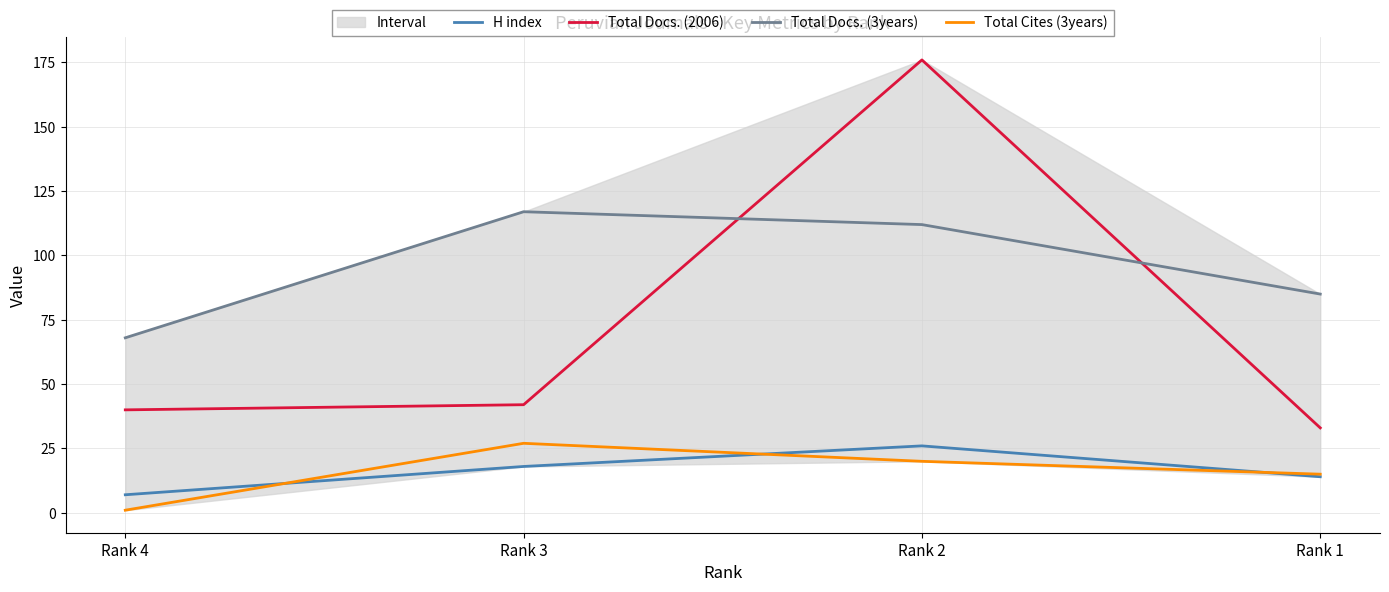

Which series changed the most between Rank 2 and Rank 1?

Total Docs. (2006)